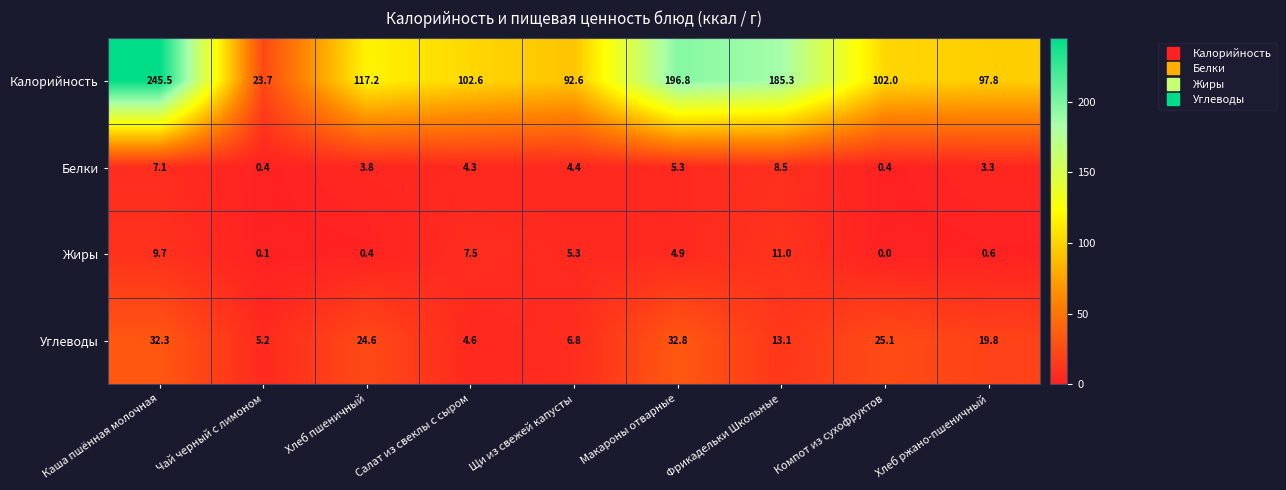

The value of Калорийность at Салат из свеклы с сыром is 102.6. True or false?

True